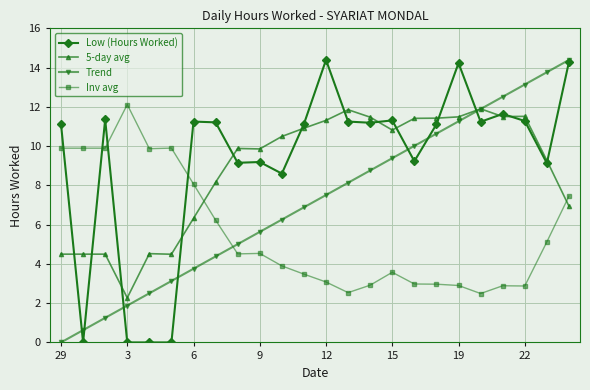

True or false: 5-day avg and Inv avg cross at least once.

True